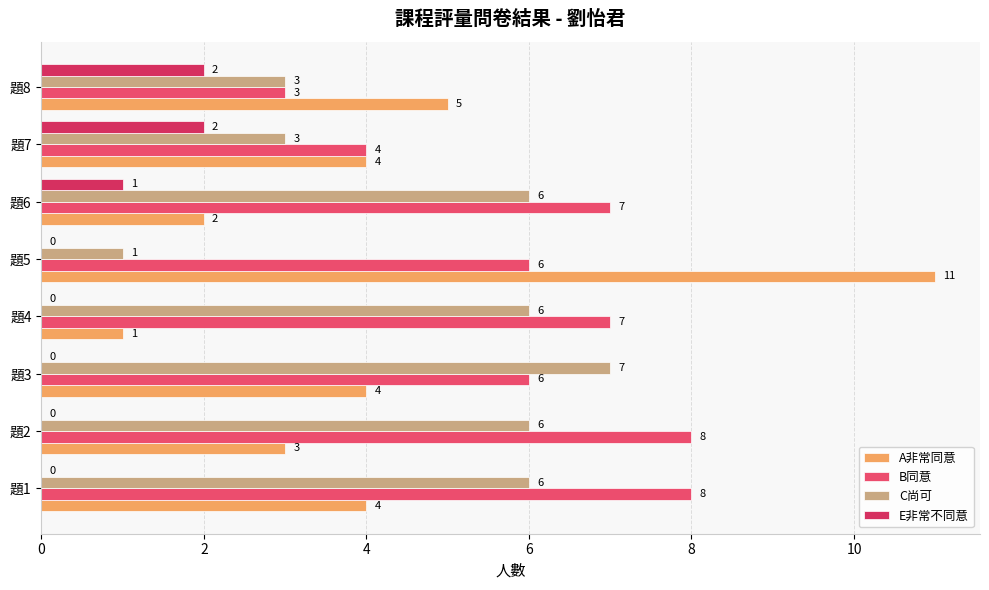

How many positive values does the E非常不同意 series have?

3